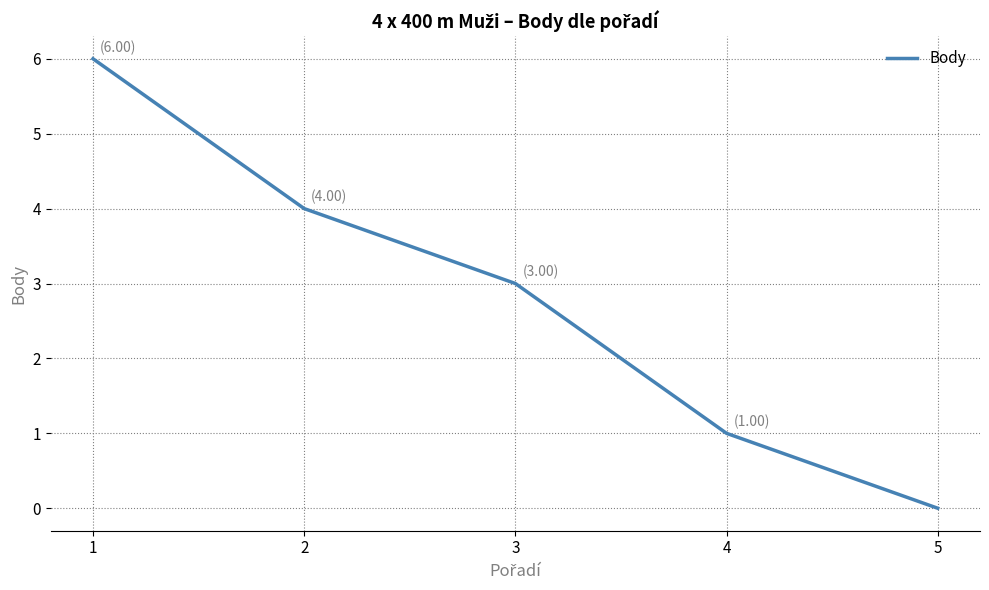

How many positive values are there?

4